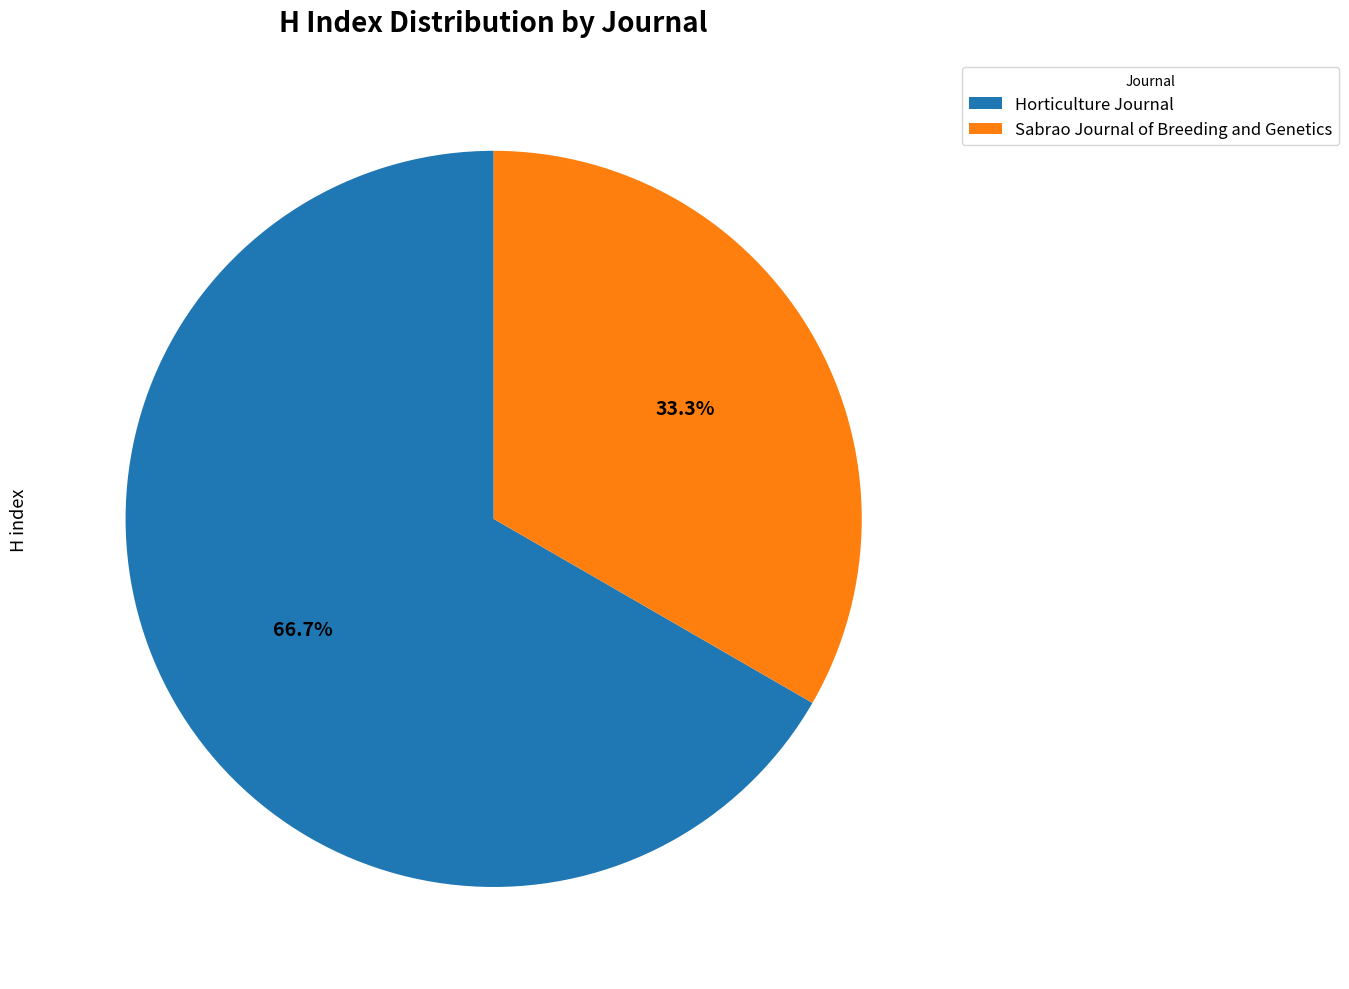

The Horticulture Journal slice represents 67% of the pie. True or false?

True